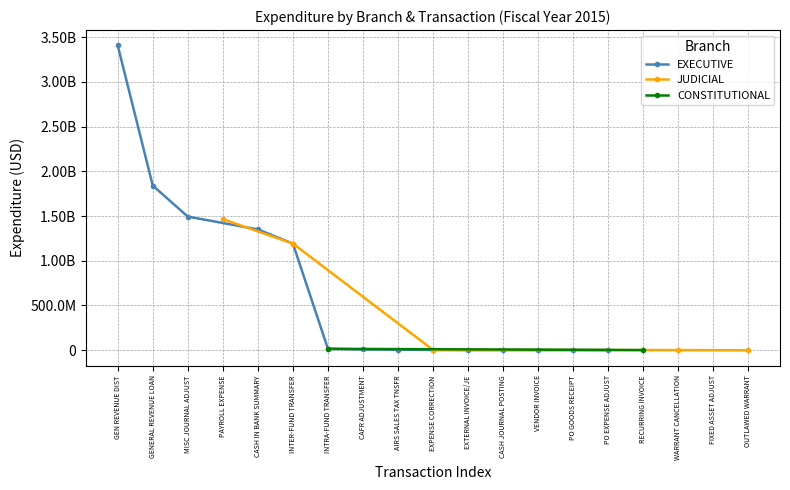

How many data points does each series have?

19